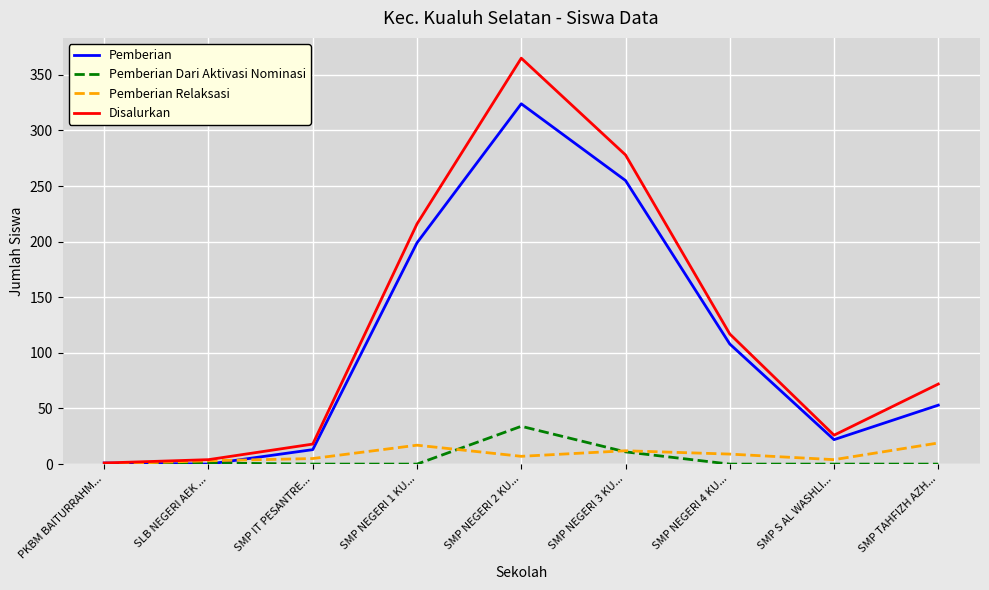

Which series has the largest range (max minus min)?

Disalurkan